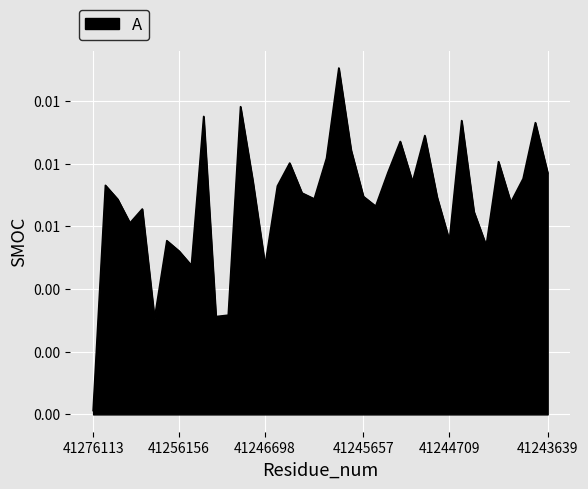

At which label is the value closest to 0?

41276113